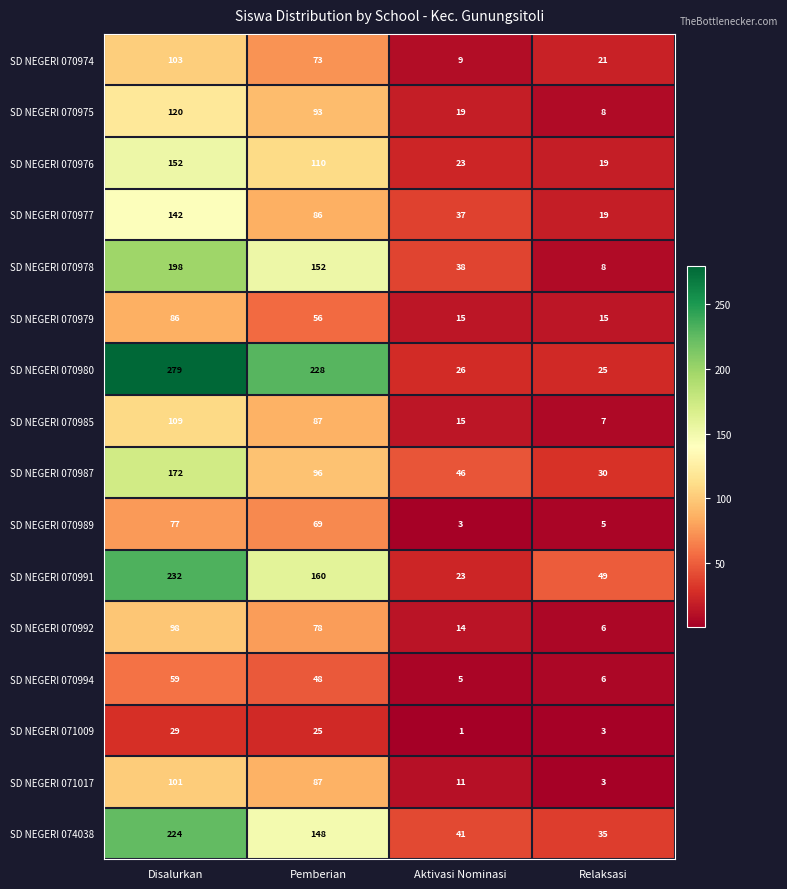

What is the difference between the maximum and minimum values in the SD NEGERI 070987 series?

142